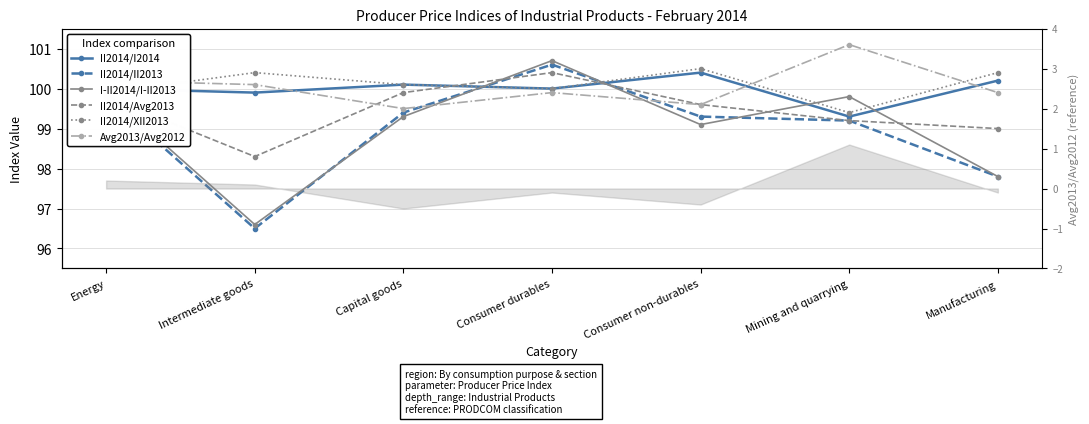

How many lines are shown in the chart?

6